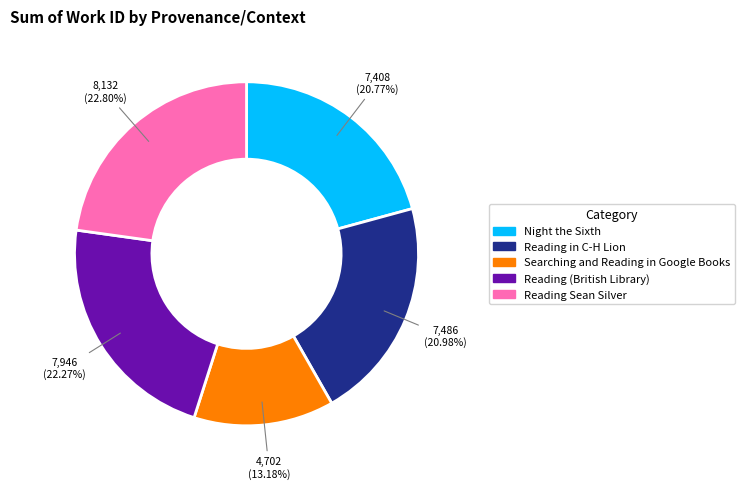

Which category has the smallest portion of the pie?

Searching and Reading in Google Books